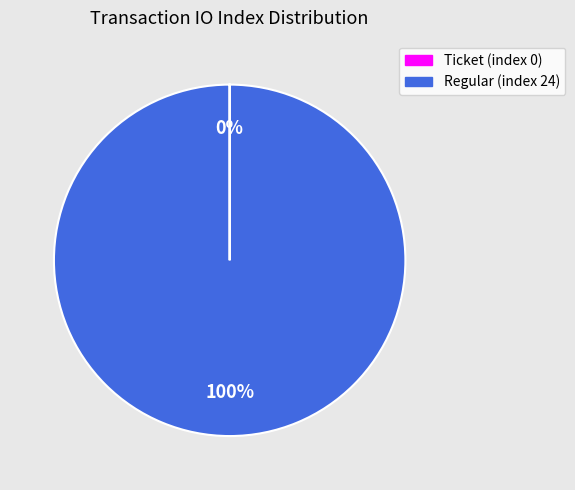

The Regular (index 24) slice represents 100% of the pie. True or false?

True